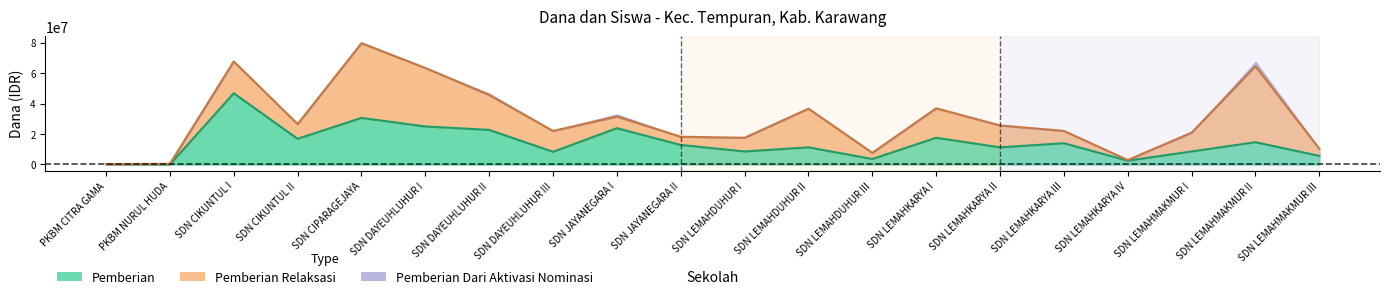

True or false: Pemberian + Relaksasi (line) and Pemberian (line) cross at least once.

False